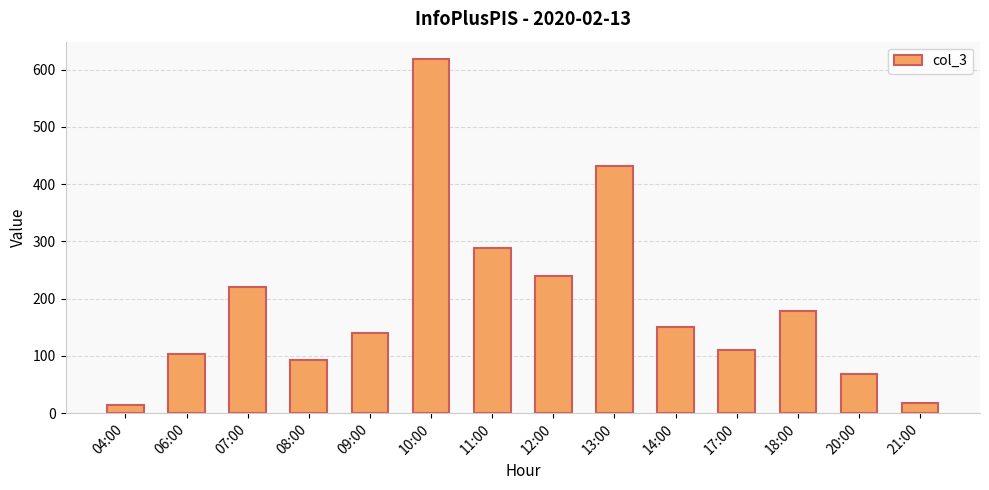

Read the value at 20:00, to the nearest 50.

50